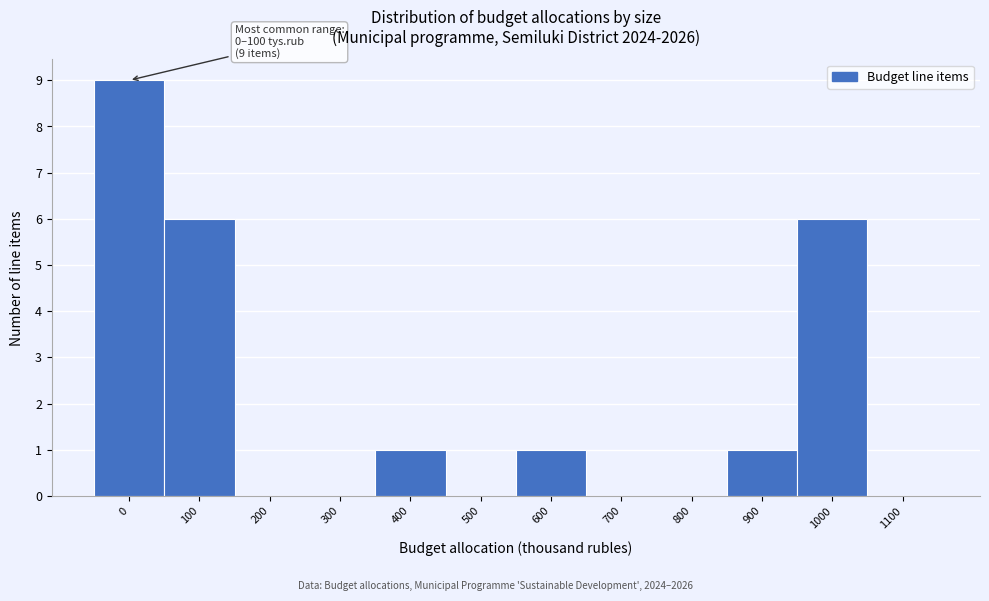

Reading left to right, extract all data points from this chart.

0=9	100=6	200=0	300=0	400=1	500=0	600=1	700=0	800=0	900=1	1000=6	1100=0